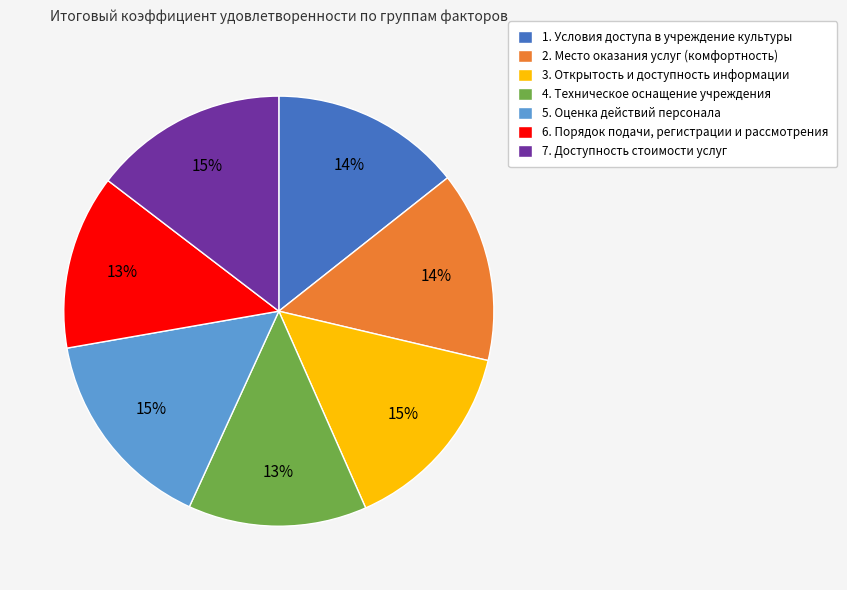

The 4. Техническое оснащение учреждения slice represents 13% of the pie. True or false?

True